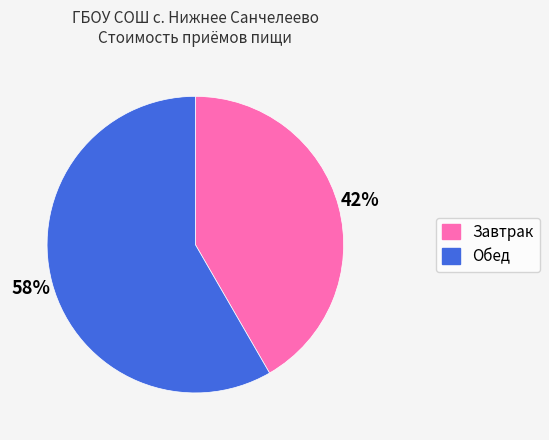

The Обед slice represents 58% of the pie. True or false?

True